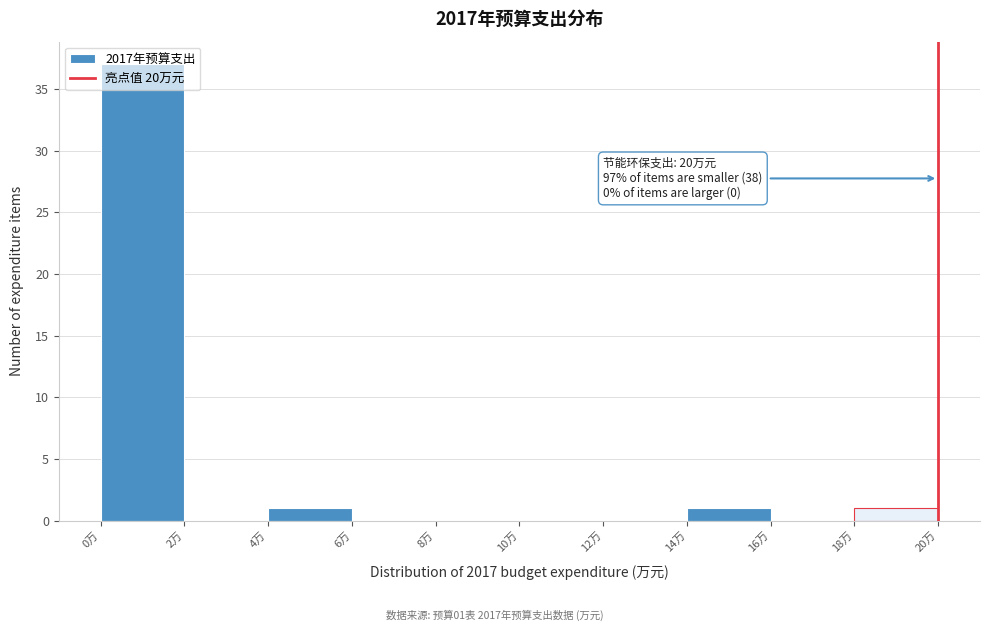

Which range on the x-axis has the tallest bar?

0 to 2